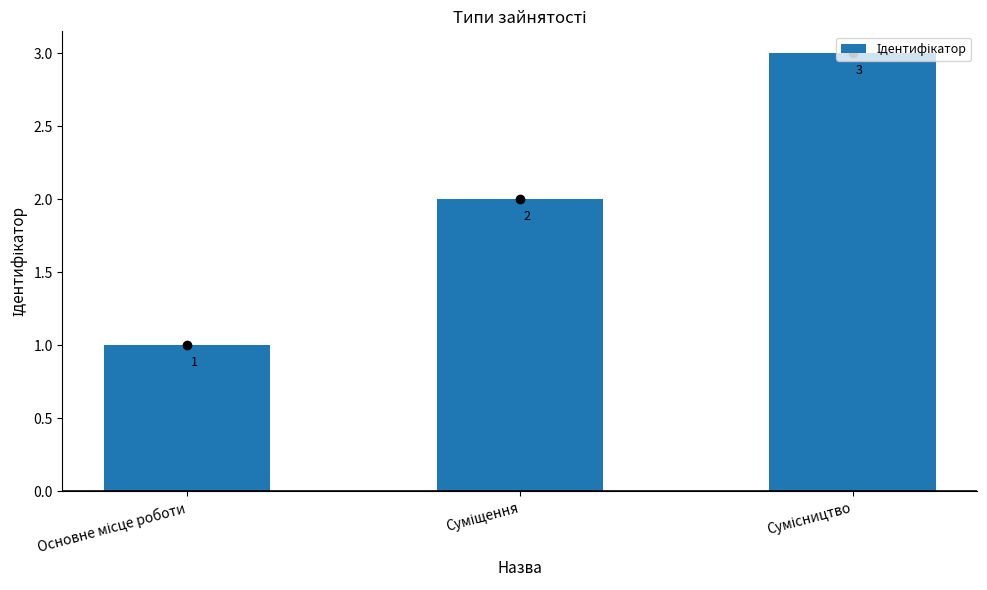

How many values are between 1 and 3?

3